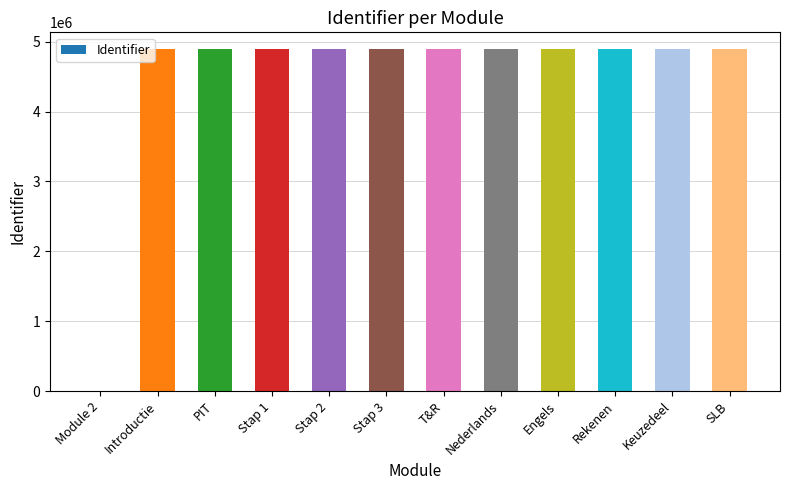

What is the greatest value displayed?

4890625